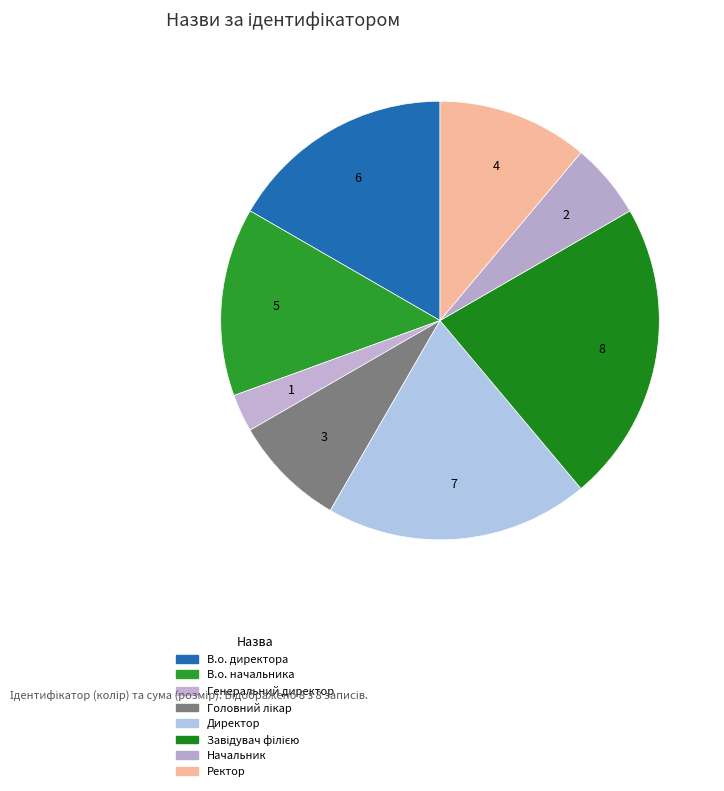

How much of the chart is everything except В.о. начальника?

86.1%